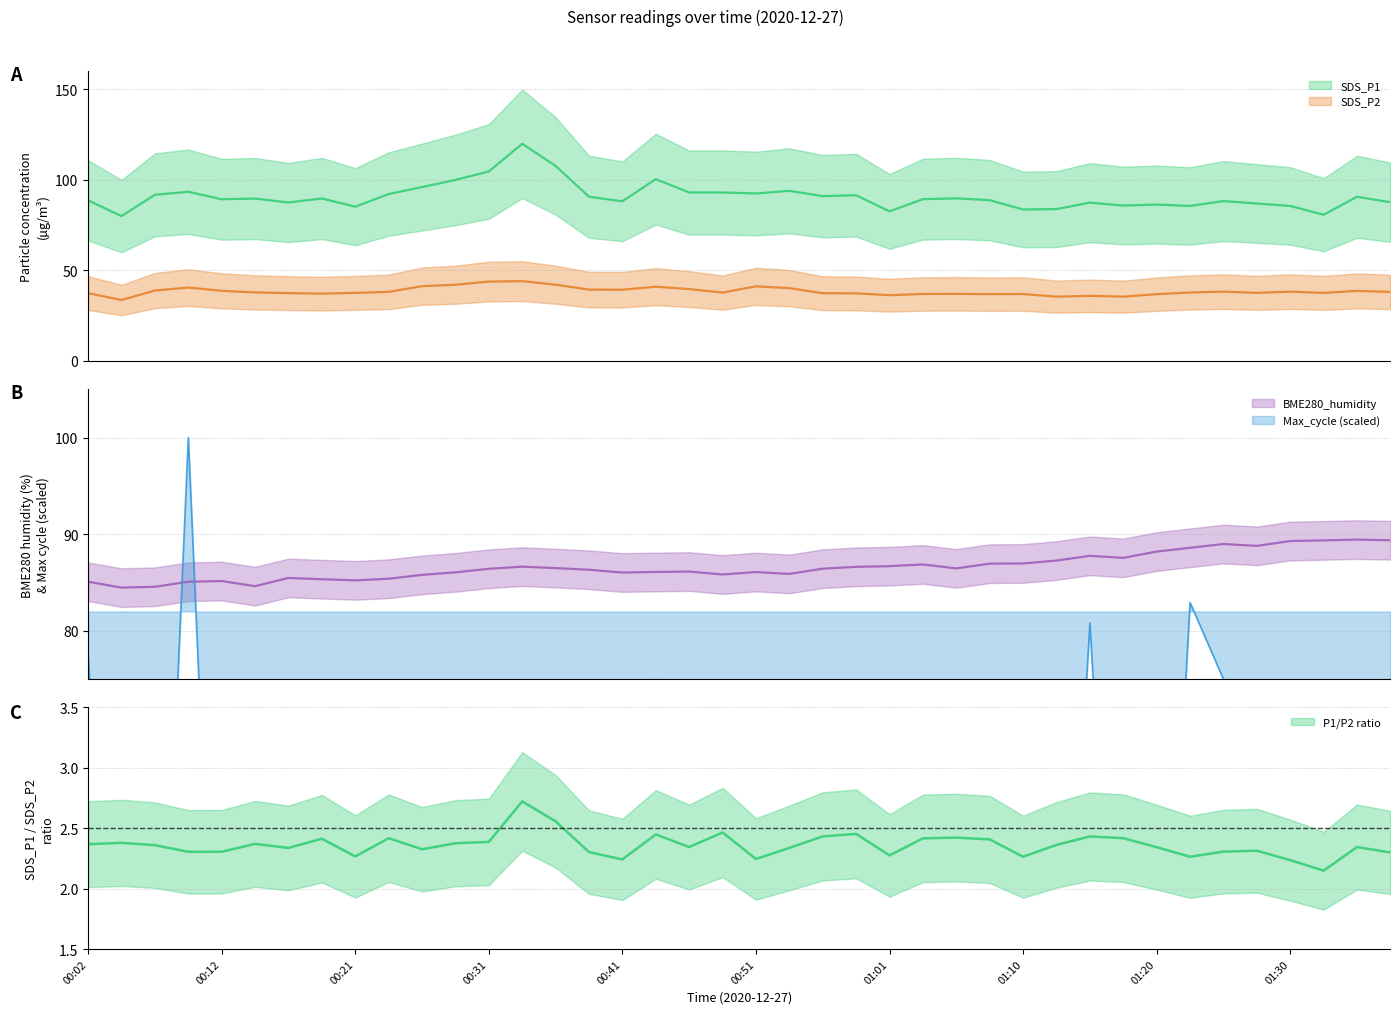

At which category does Max_cycle reach its first local valley?

00:07